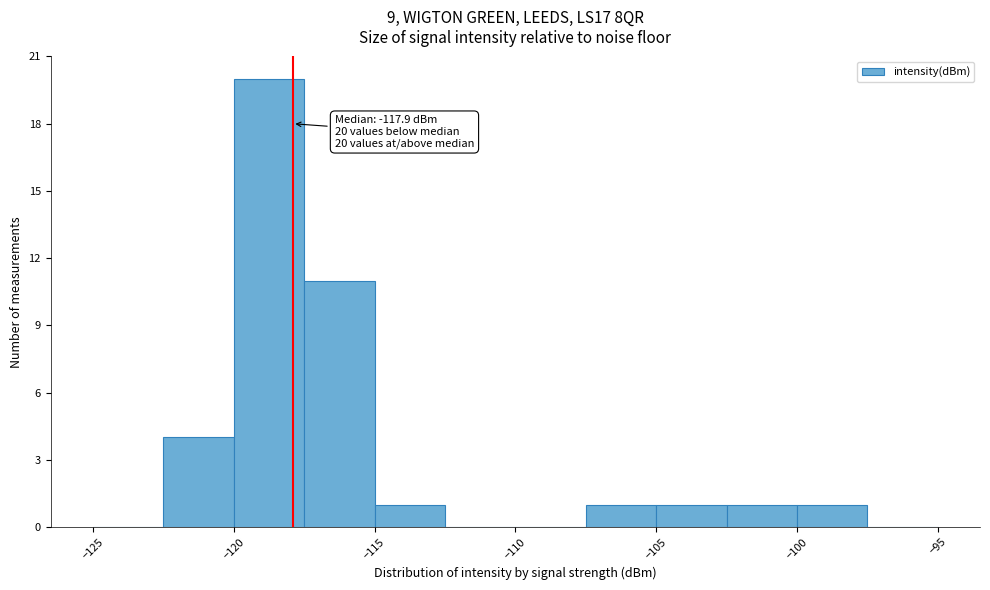

Which range on the x-axis has the tallest bar?

-120.0 to -117.5